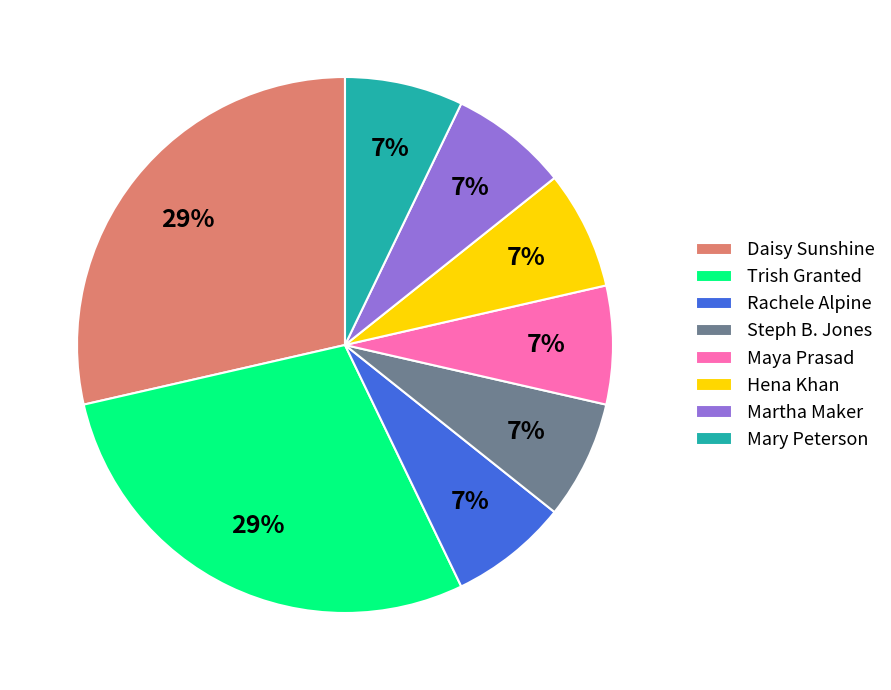

True or false: Mary Peterson accounts for 7% of the total.

True